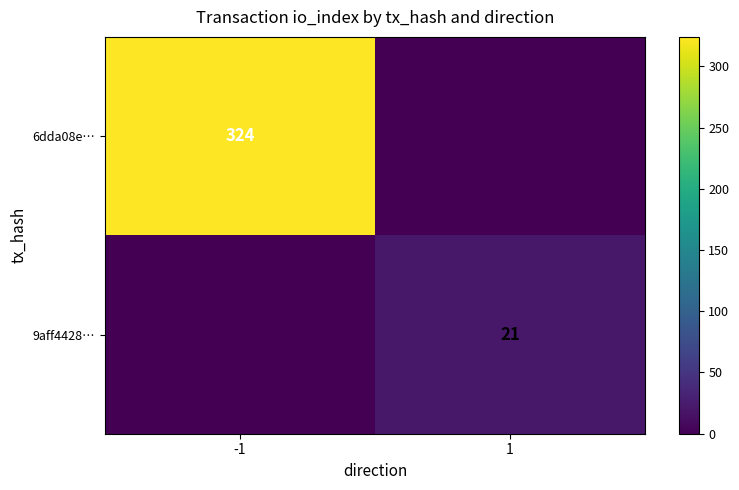

The value of 9aff4428… at 1 is 21. True or false?

True